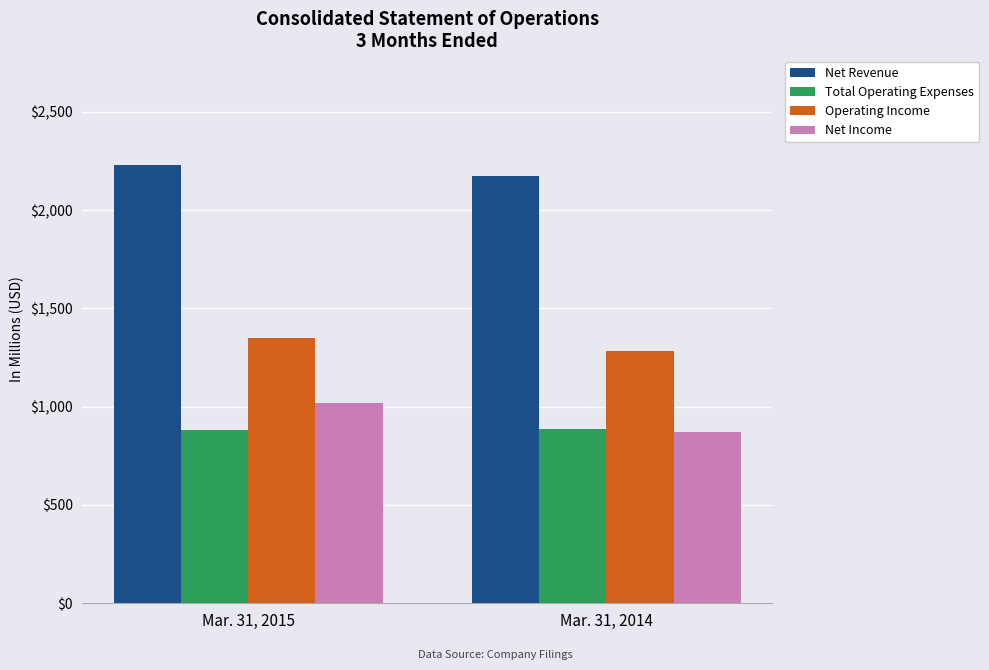

Which series has the largest range (max minus min)?

Net Income